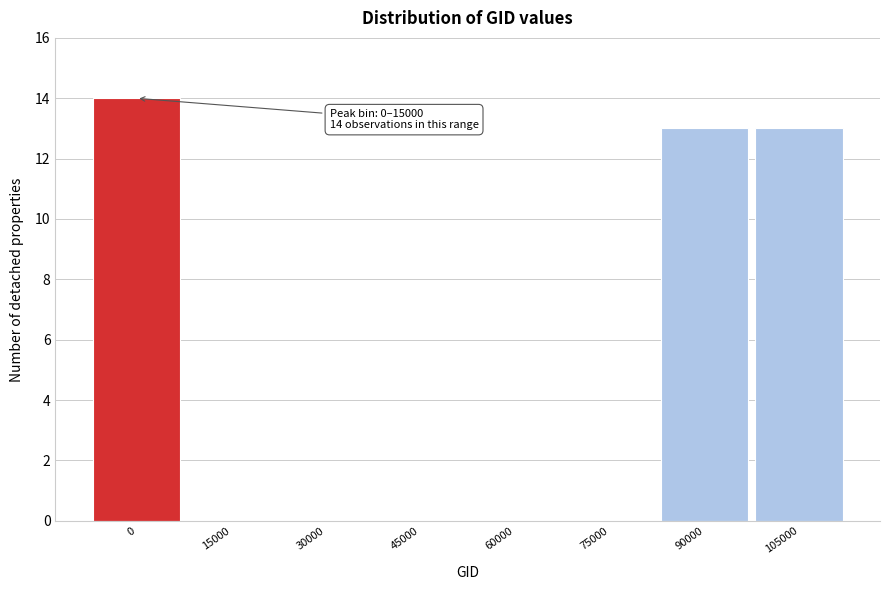

Reading left to right, transcribe all the data shown in this chart.

0=14	15000=0	30000=0	45000=0	60000=0	75000=0	90000=13	105000=13